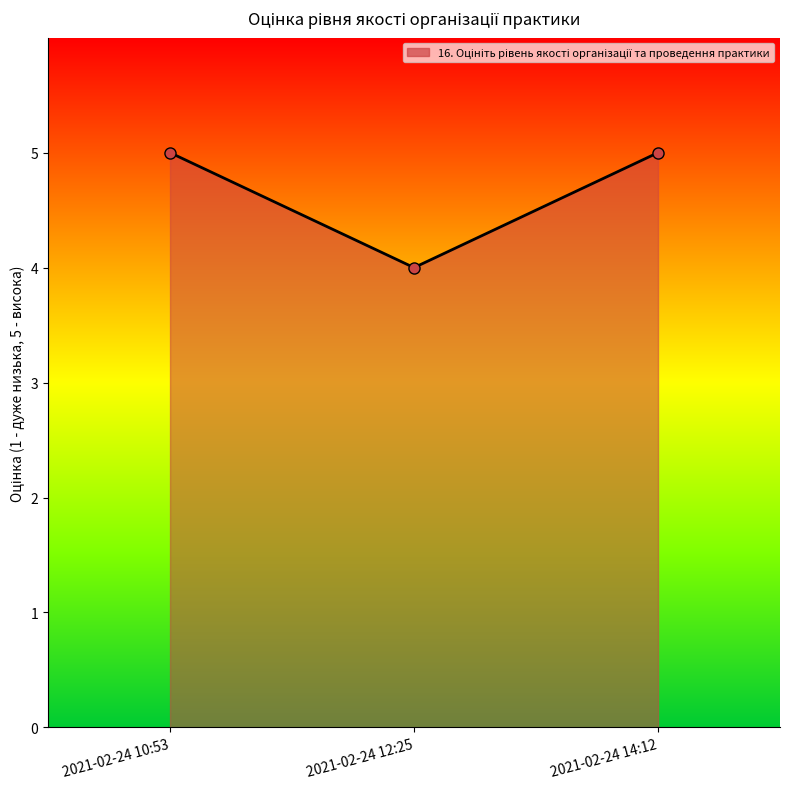

What is the greatest value displayed?

5